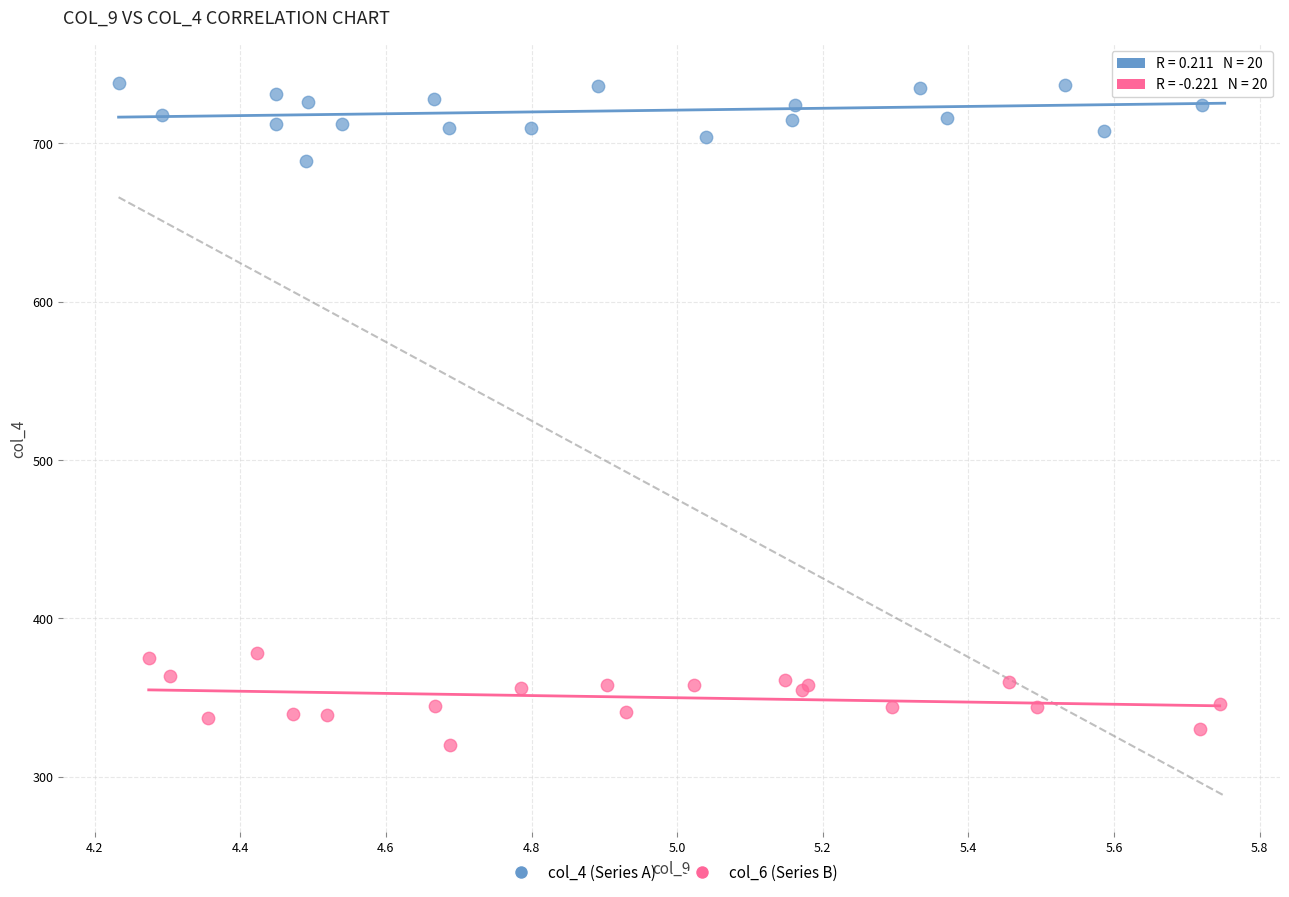

Which series contains the lowest Y value?

col_6 (Series B)